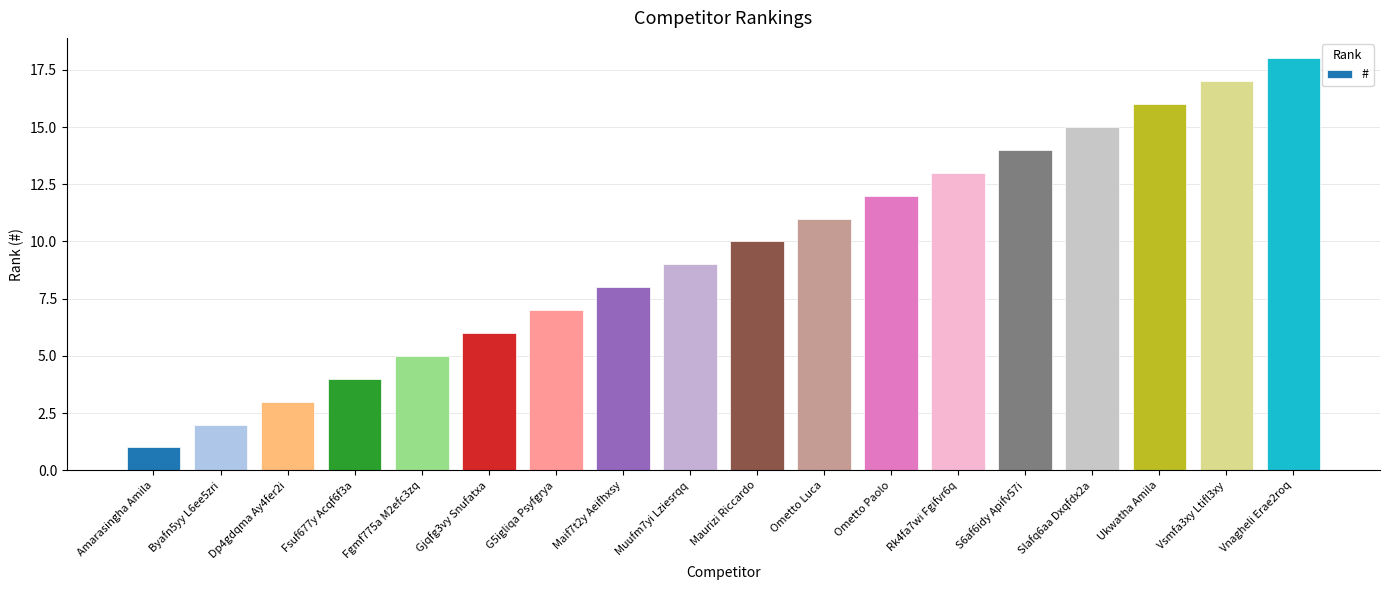

Which category has the highest value across all series?

Vnagheli Erae2roq